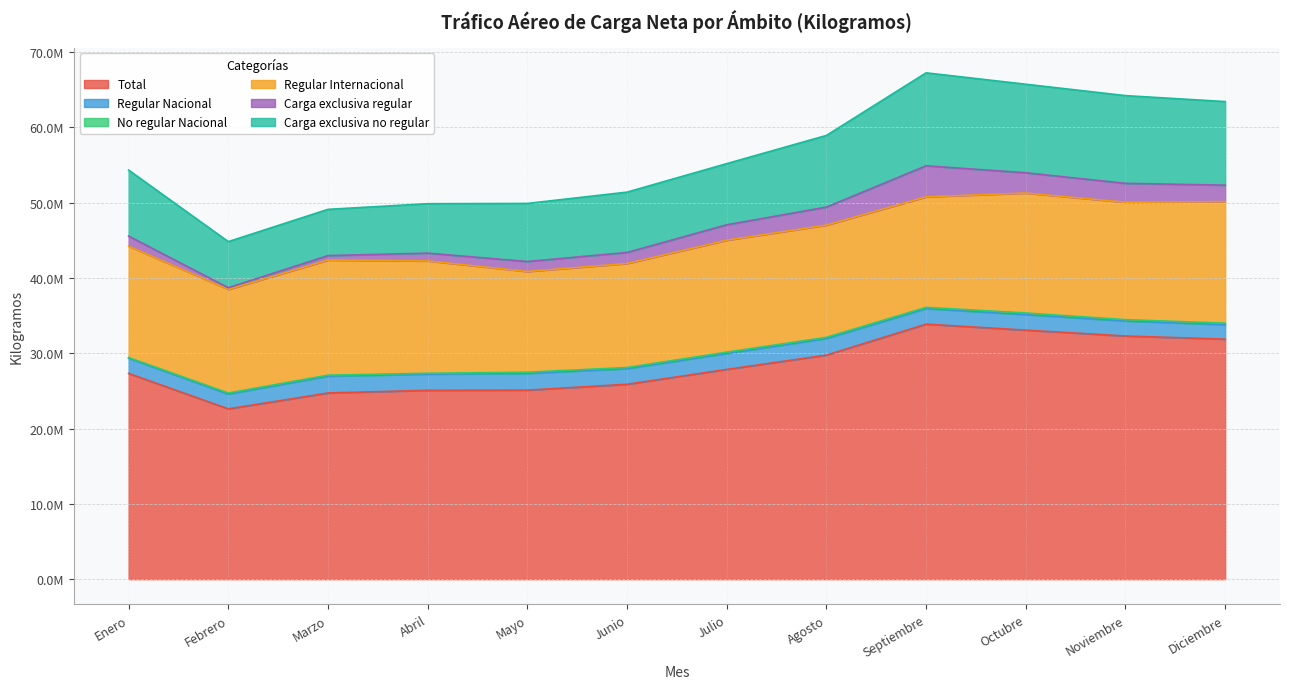

What is the label of the 6th point from the left?

Junio